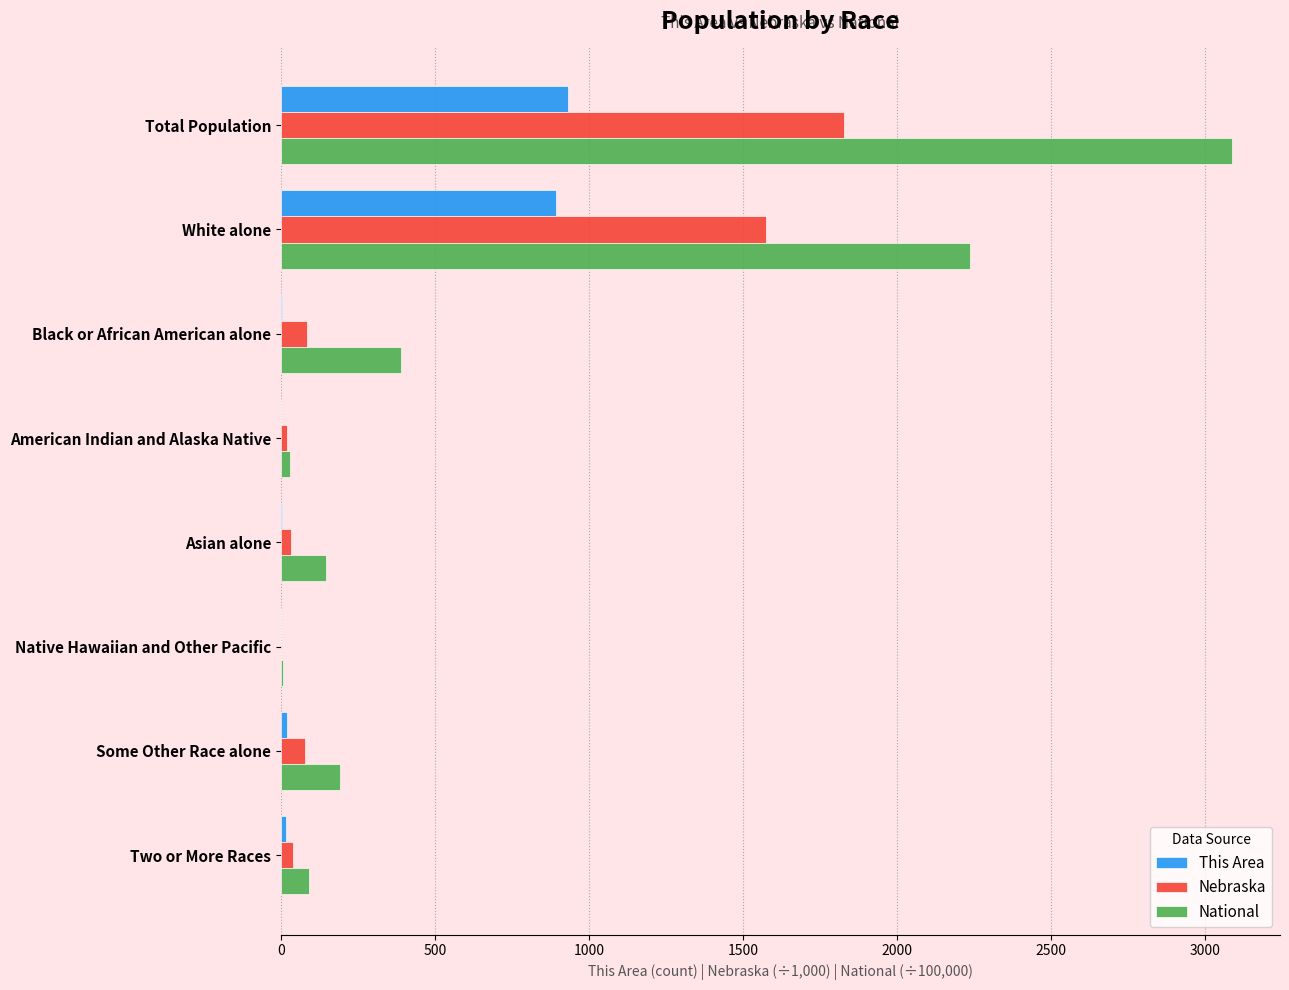

Which label corresponds to the largest value in the chart?

Total Population